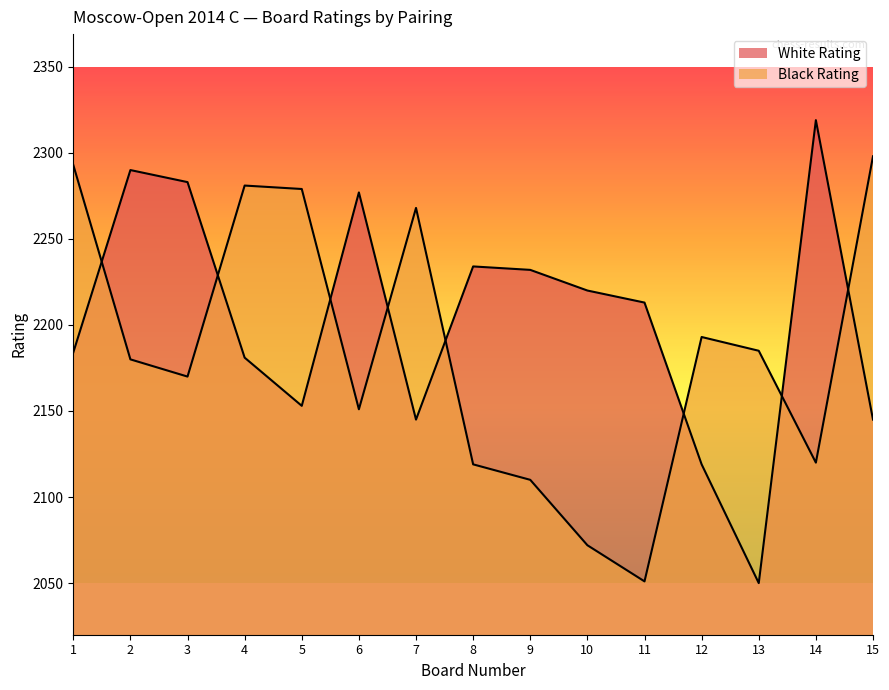

What is the value of the Black Rating point at the 9th from the left?

2110